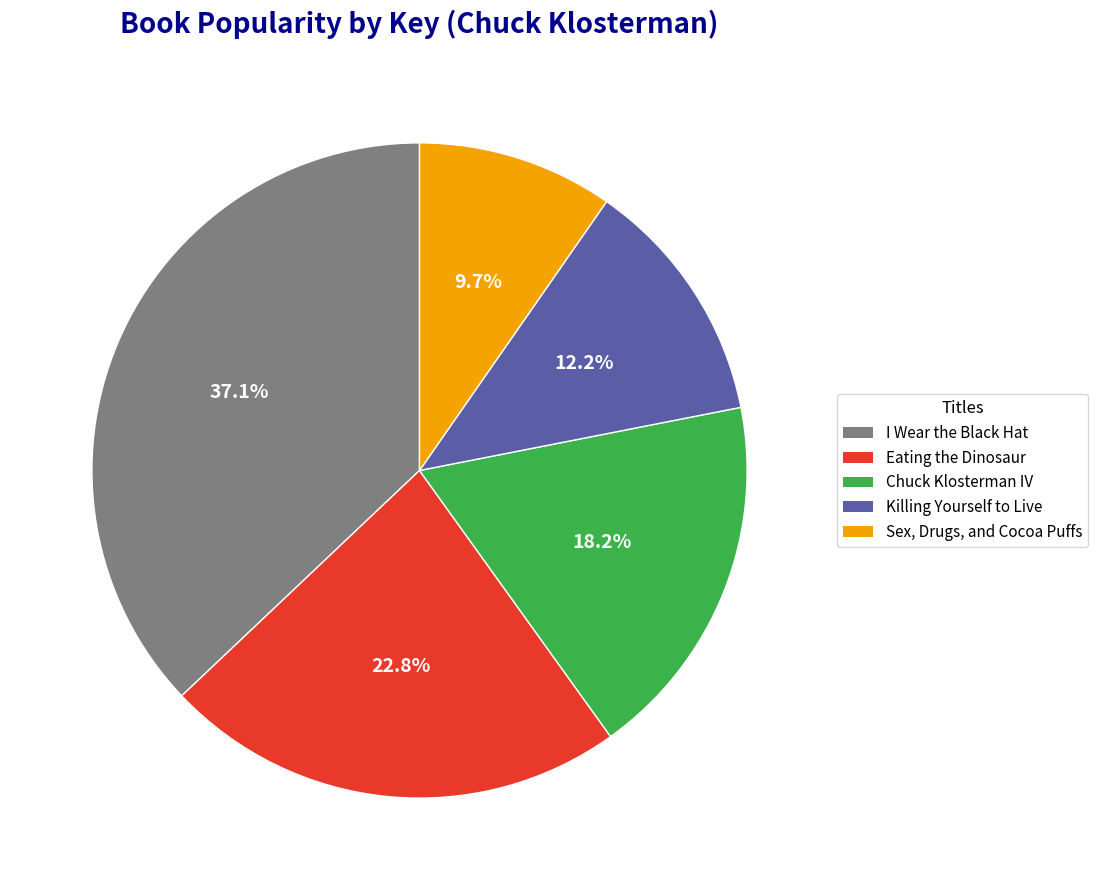

To the nearest percent, what is the difference between the largest and smallest slice percentages?

27%